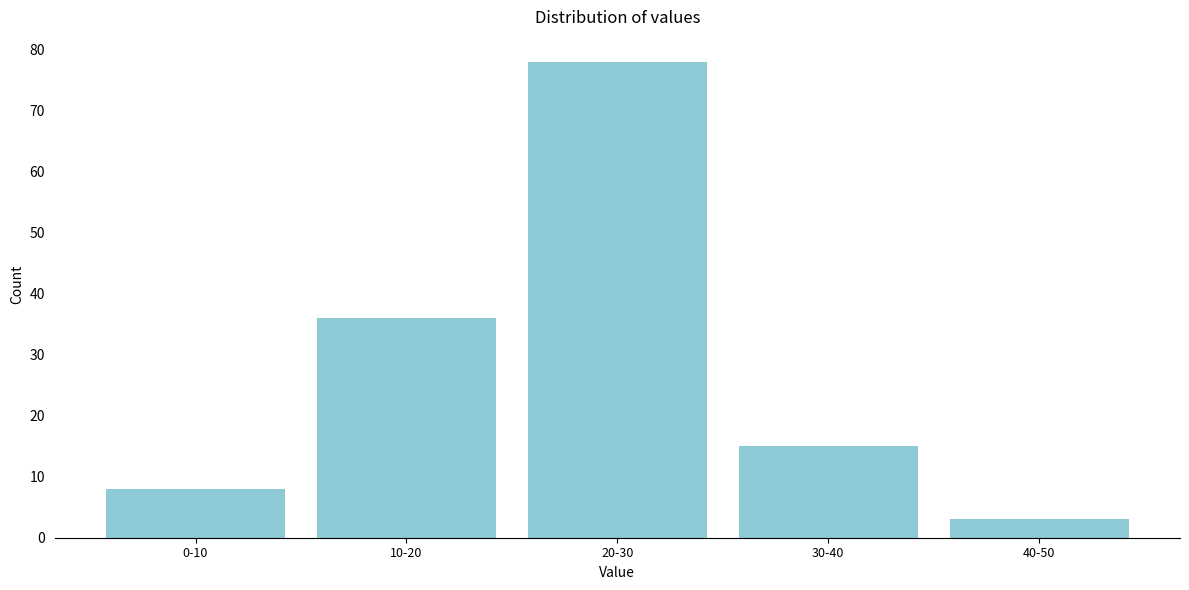

Reading left to right, list all the values displayed in this chart.

0-10=8	10-20=36	20-30=78	30-40=15	40-50=3